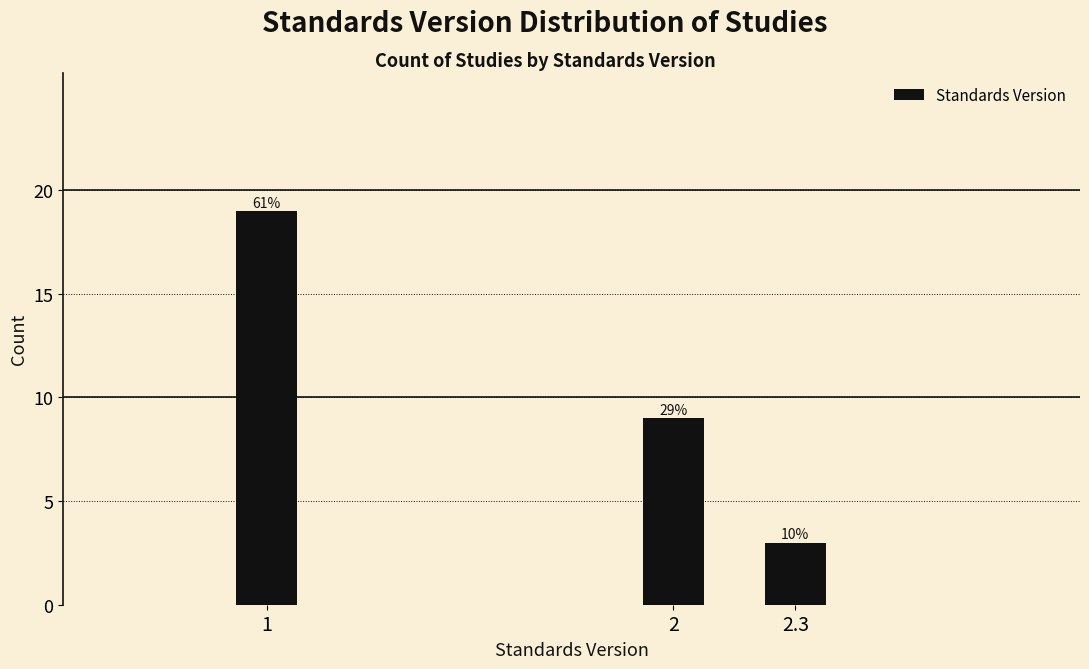

How many bars are there in total?

3